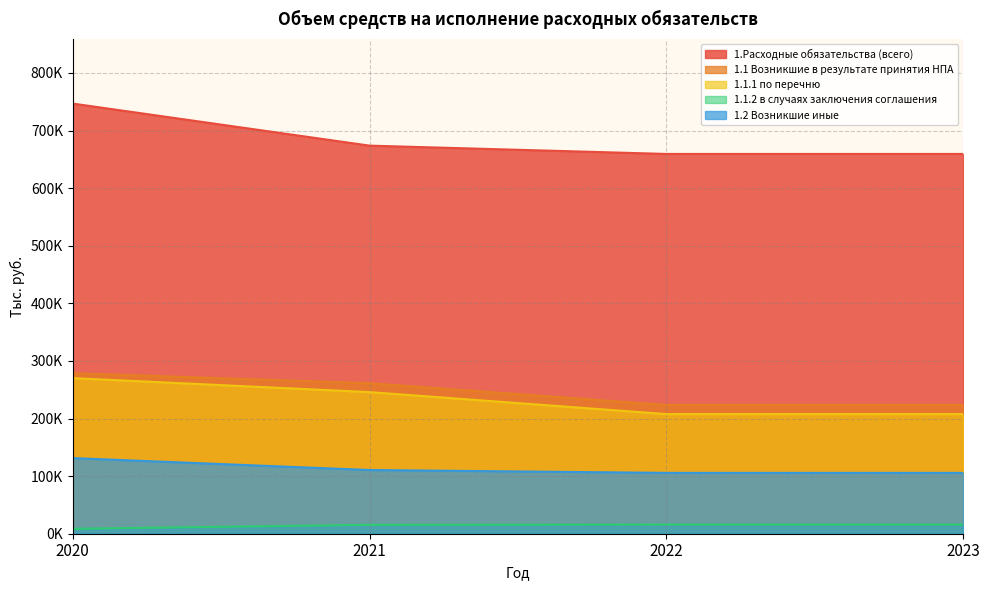

True or false: 1.Расходные обязательства (всего) and 1.1.1 по перечню intersect in this chart.

False